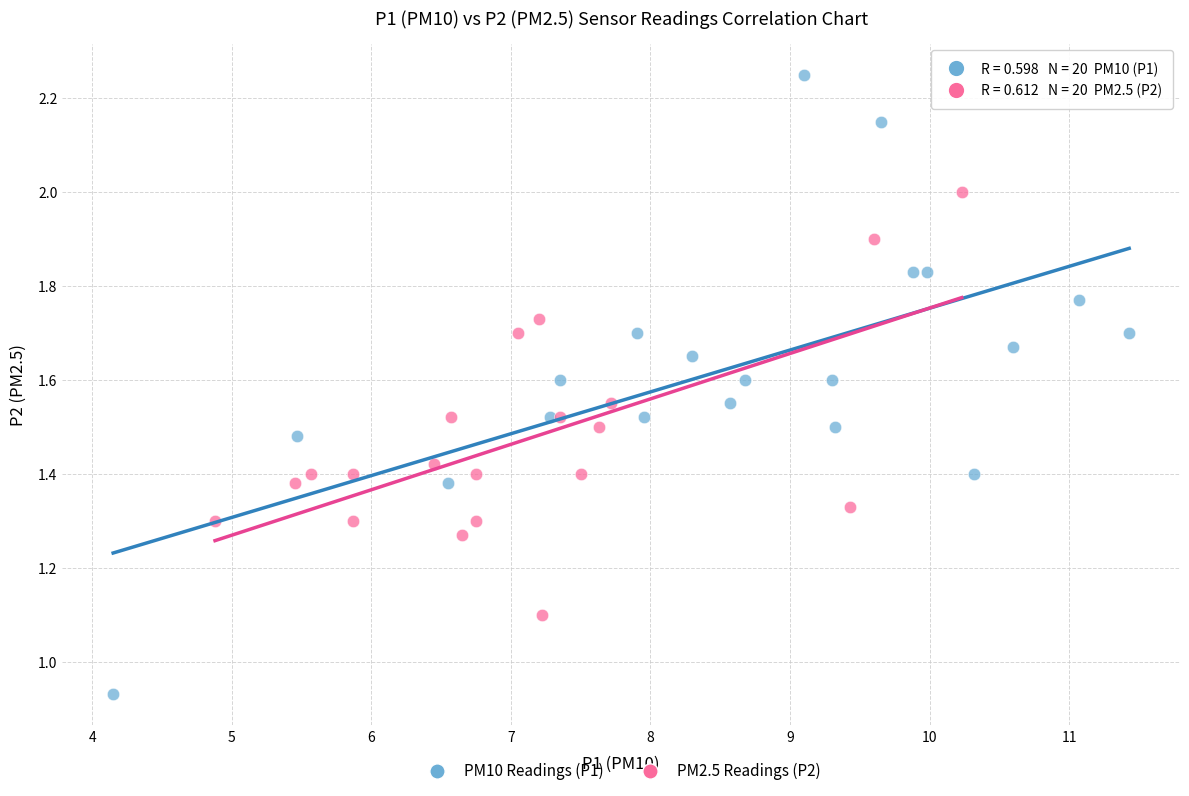

Which series reaches the maximum Y coordinate?

PM10 Readings (P1)